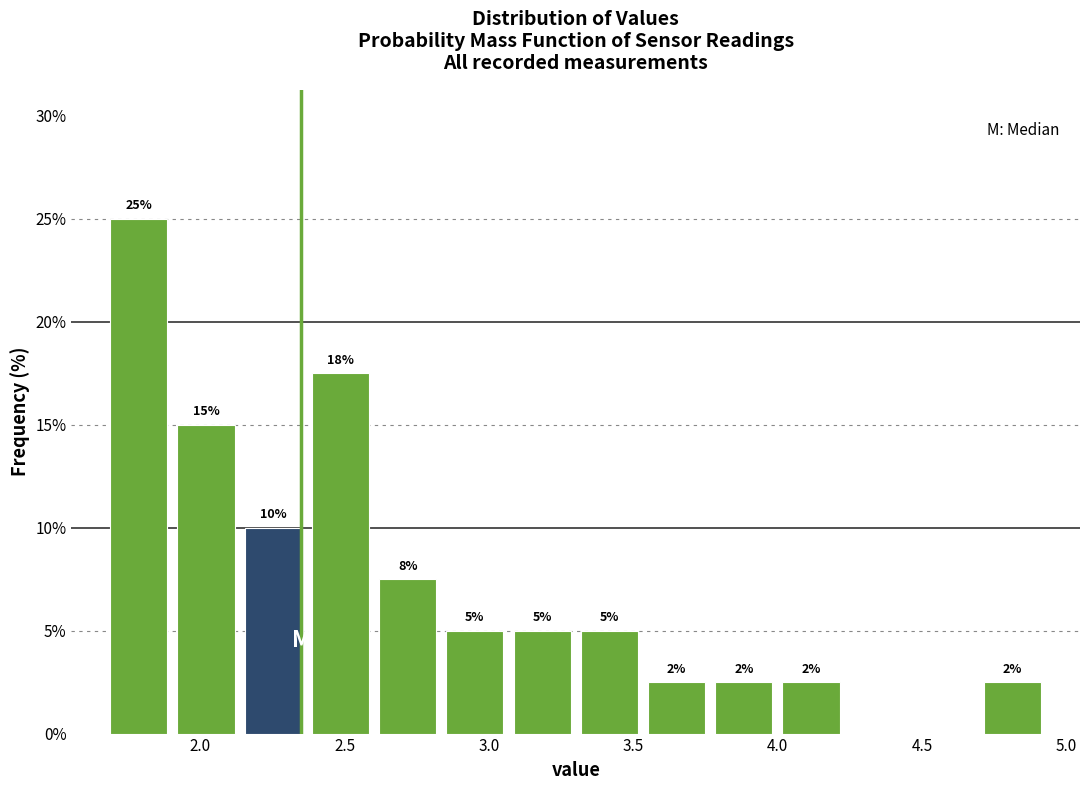

Over which range of the x-axis is the bar tallest?

1.65 to 1.90